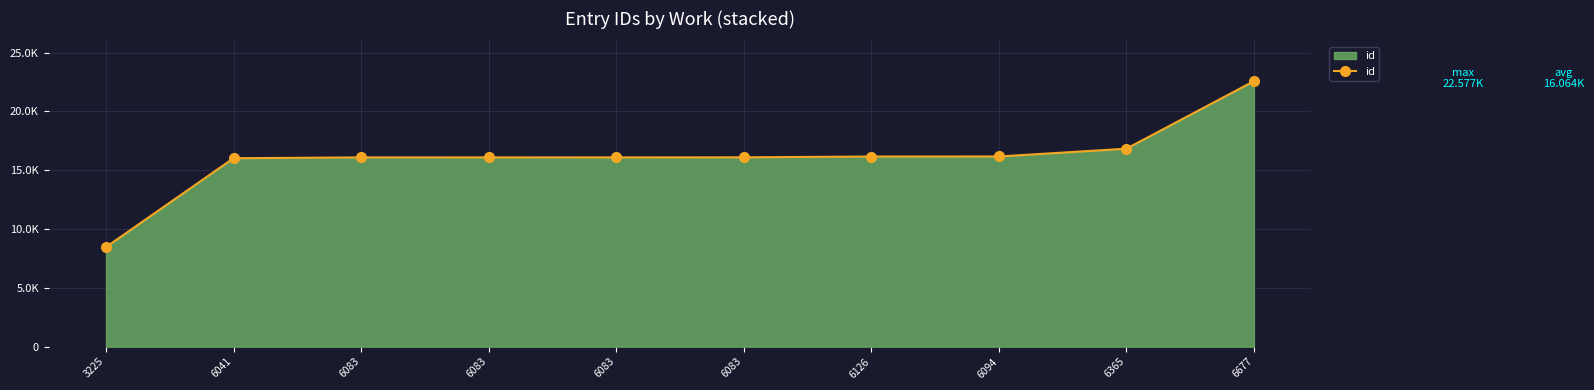

Between 6126 and 6365, which is larger?

6365